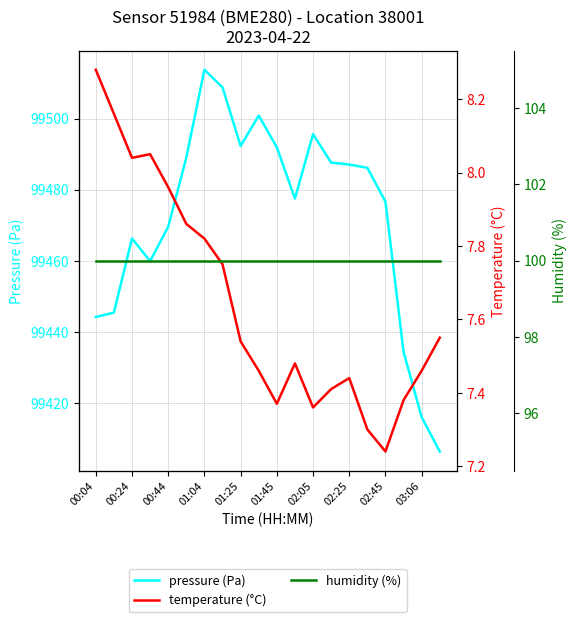

Does the chart display data point markers on the line(s)?

No